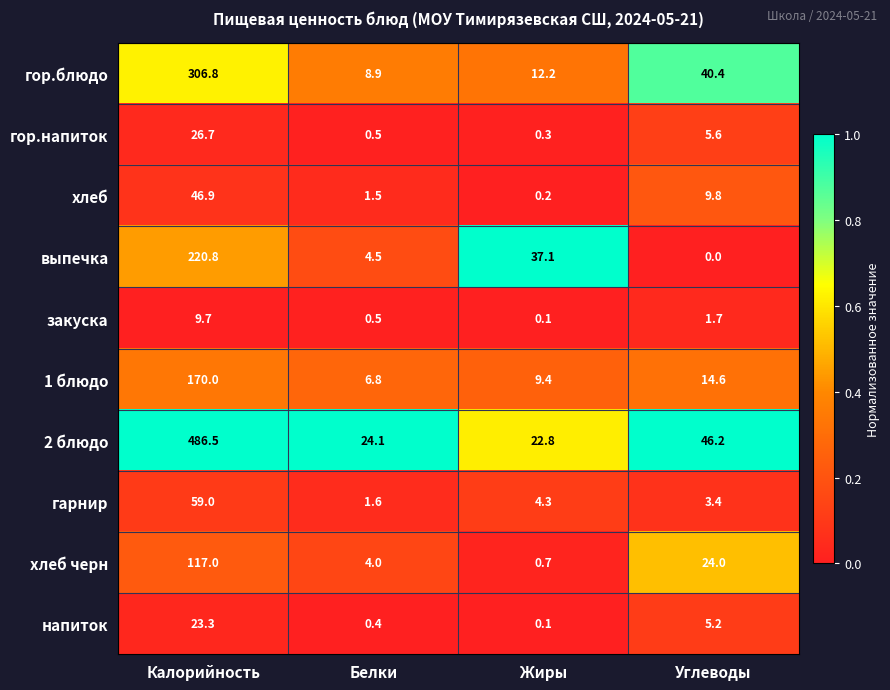

What is the difference between the second highest and minimum values in the гор.напиток series?

5.3